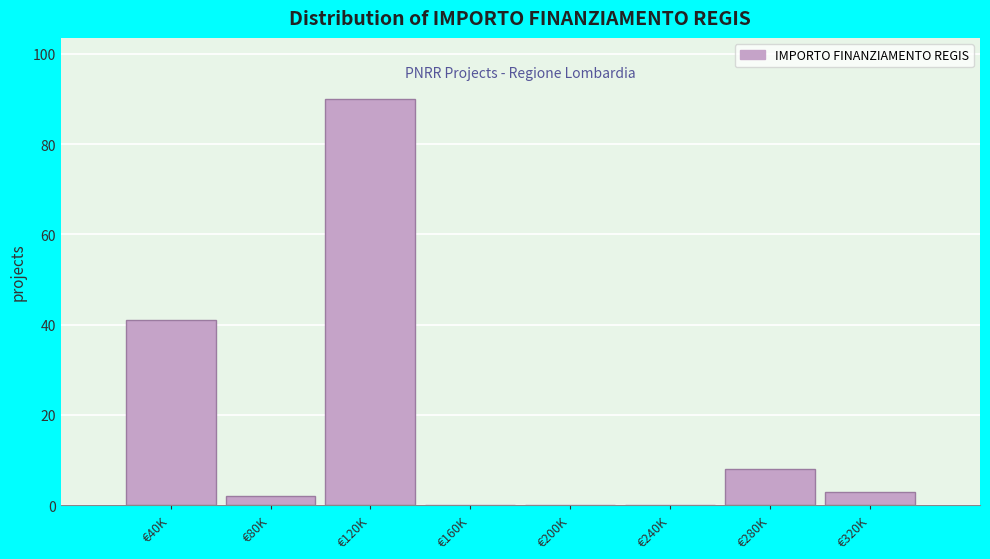

Reading left to right, what are all the values shown in this chart?

€40K=41	€80K=2	€120K=90	€160K=0	€200K=0	€240K=0	€280K=8	€320K=3